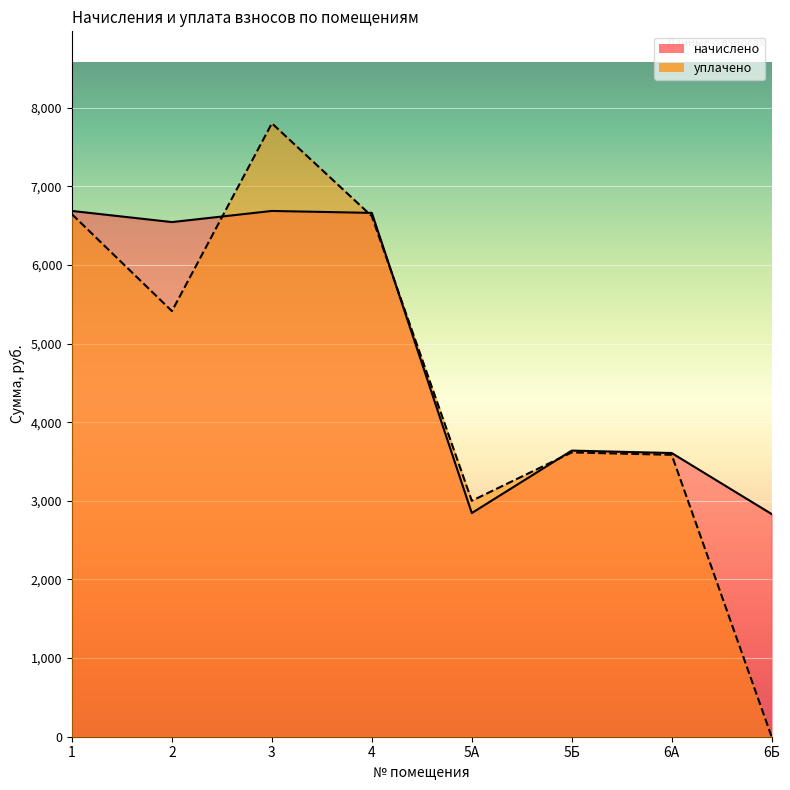

Which series ends up on top after the final intersection of начислено and уплачено?

начислено